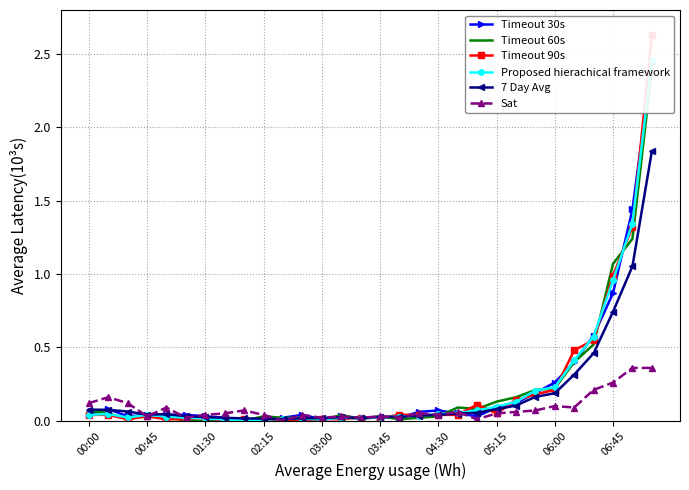

How many interior local peaks does the Proposed hierachical framework series have?

4